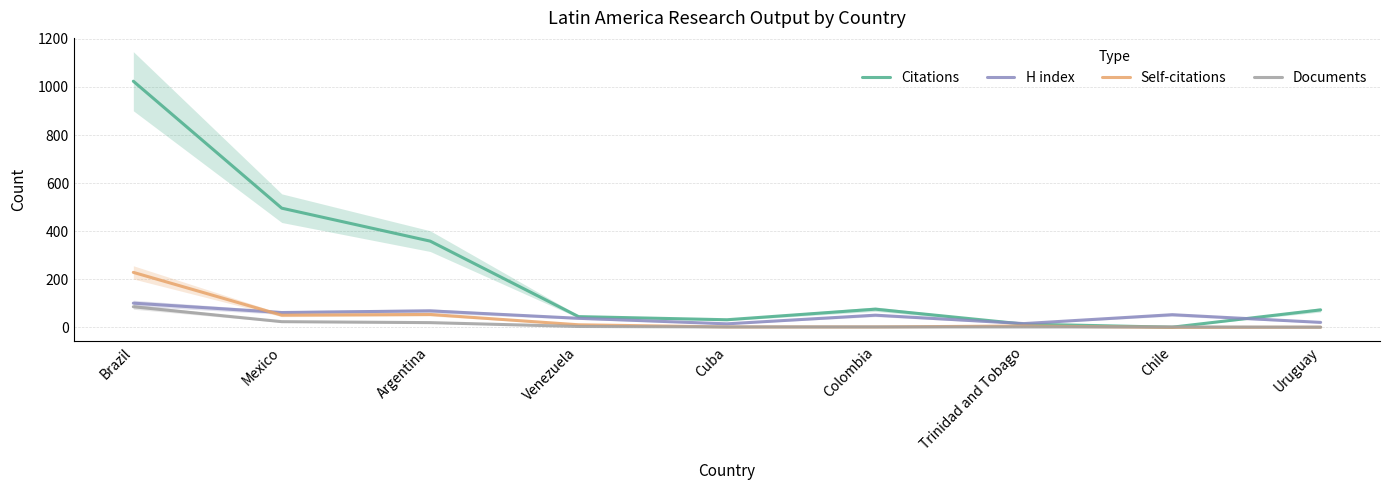

Read the Self-citations value at Colombia.

2